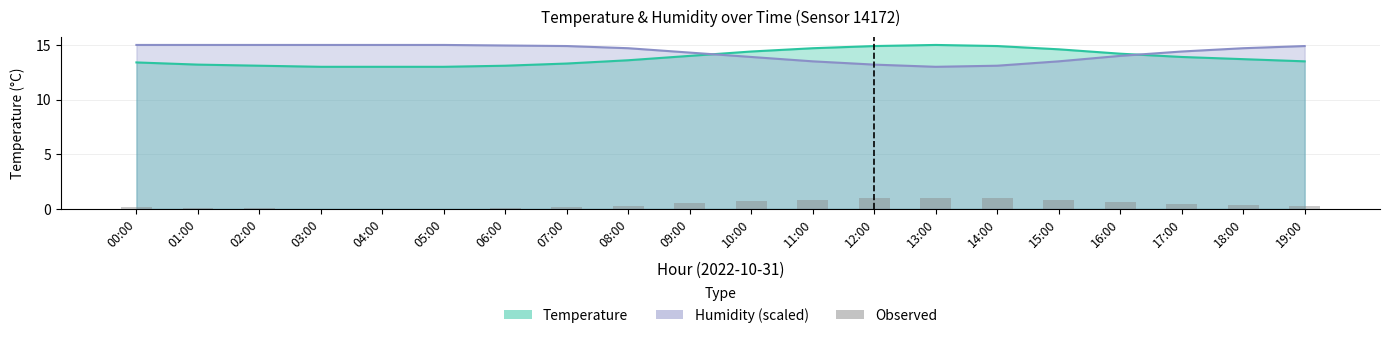

True or false: the data shows 0.1 at 06:00.

False